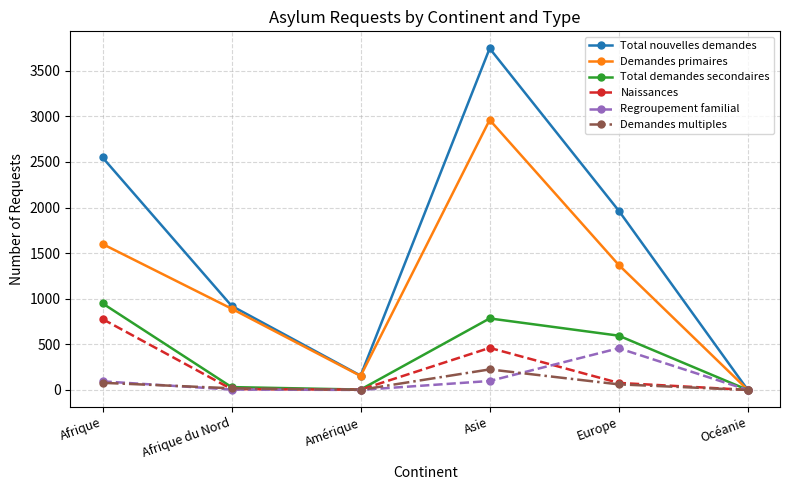

Which series changed the most between Asie and Océanie?

Total nouvelles demandes